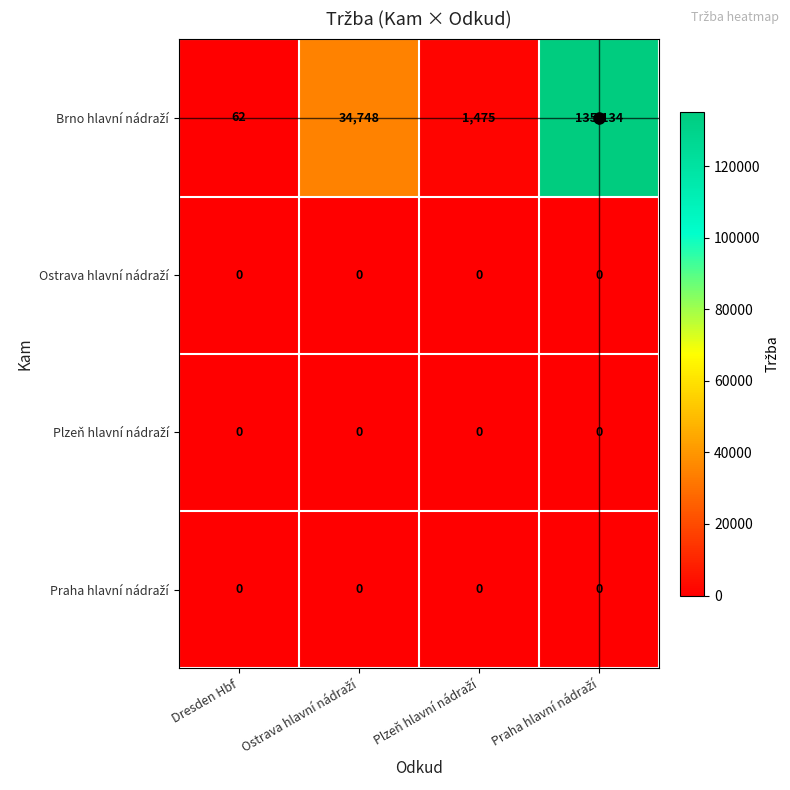

At which category is the sum across all series the highest?

Praha hlavní nádraží